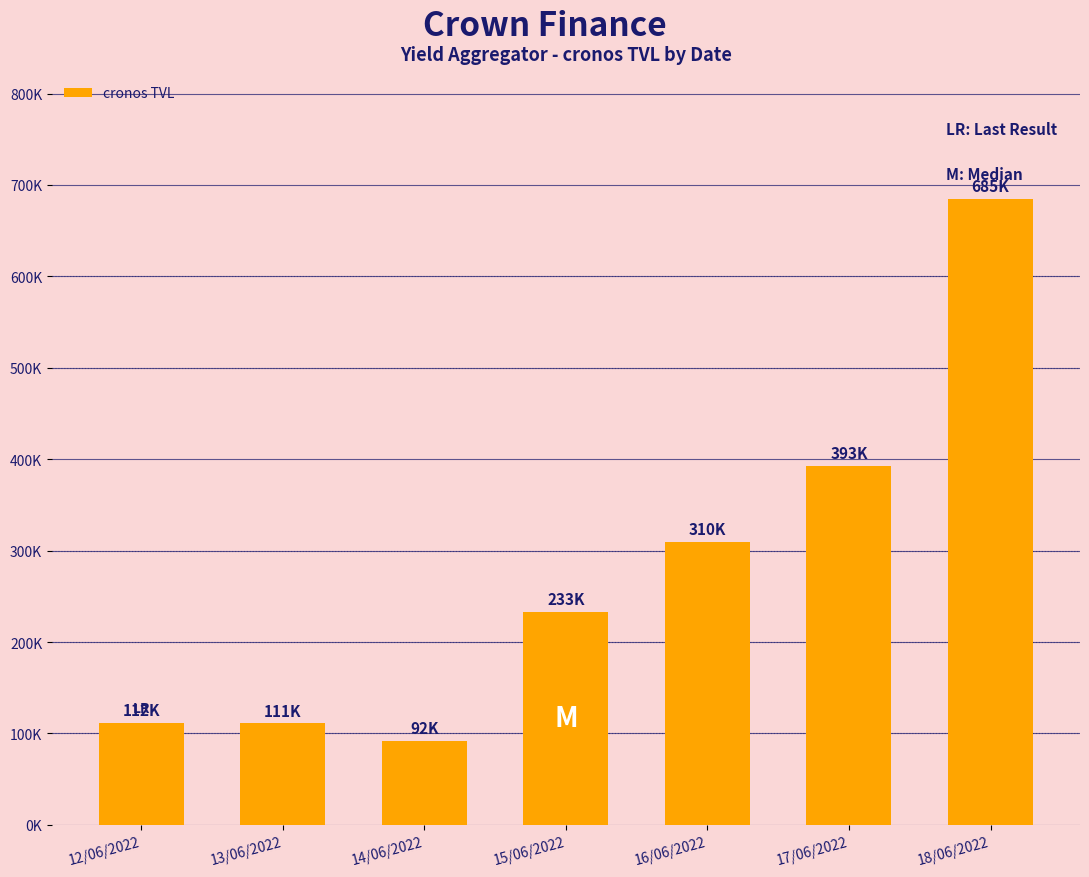

What is the label of the 7th bar from the right?

12/06/2022